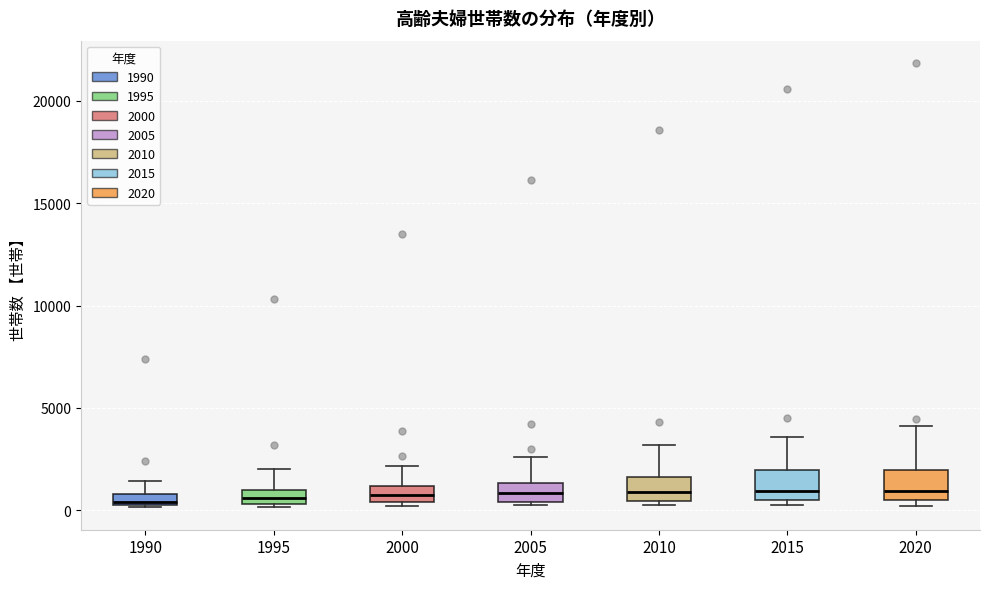

Where is the upper edge of the box at x = 2010 on the y-axis? The values are not printed on the chart, so give them approximately, as read against the axis.

1500